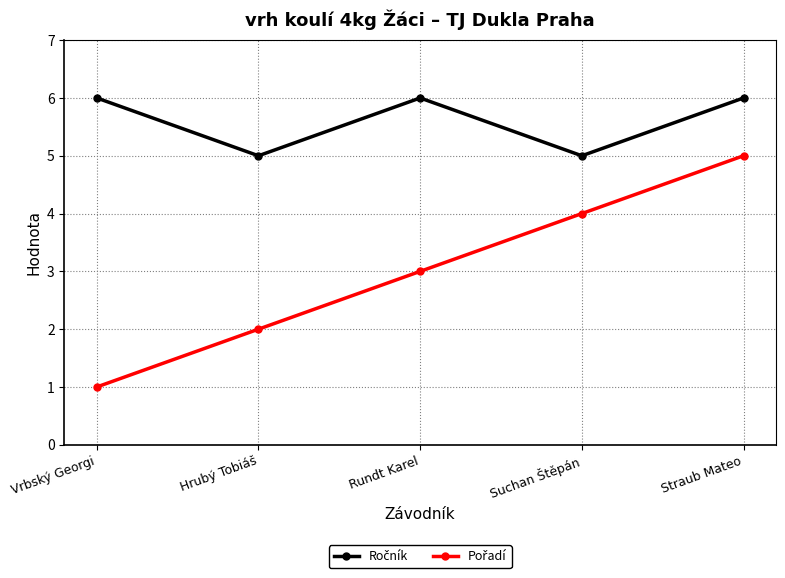

What is the spread (max minus min) of values at Rundt Karel?

3